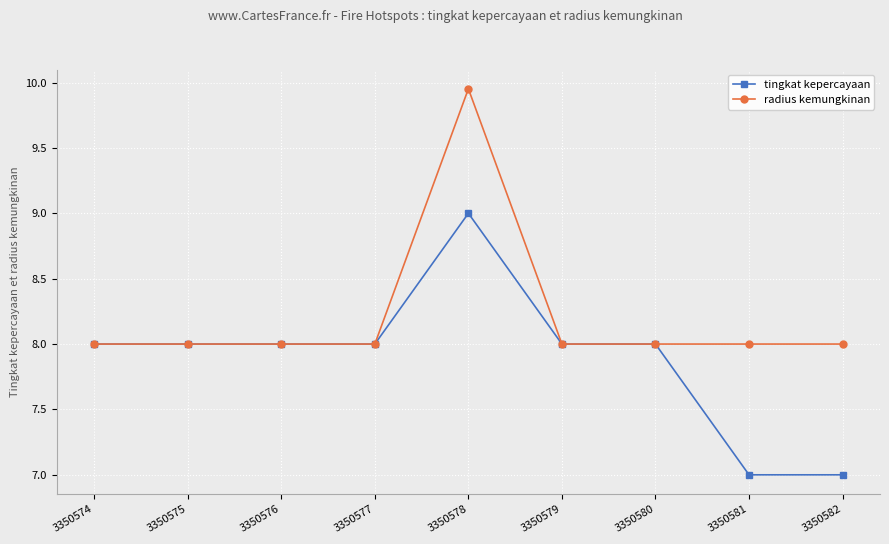

What are all the series names shown in the legend?

tingkat kepercayaan, radius kemungkinan